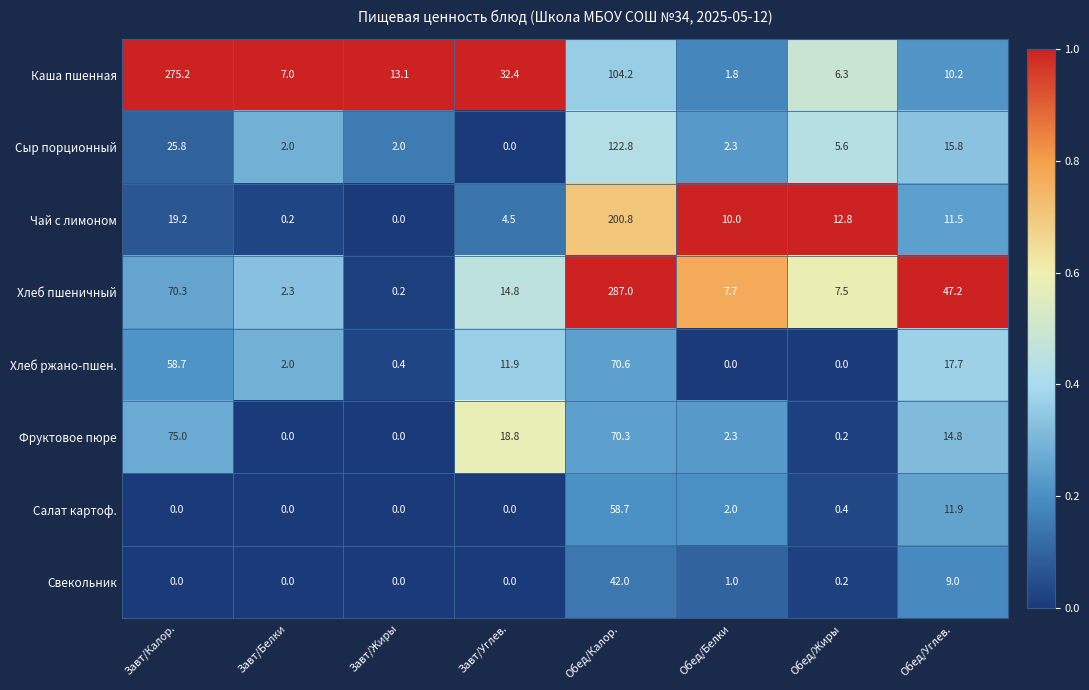

What is the difference between the maximum and second lowest values in the Свекольник series?

42.0